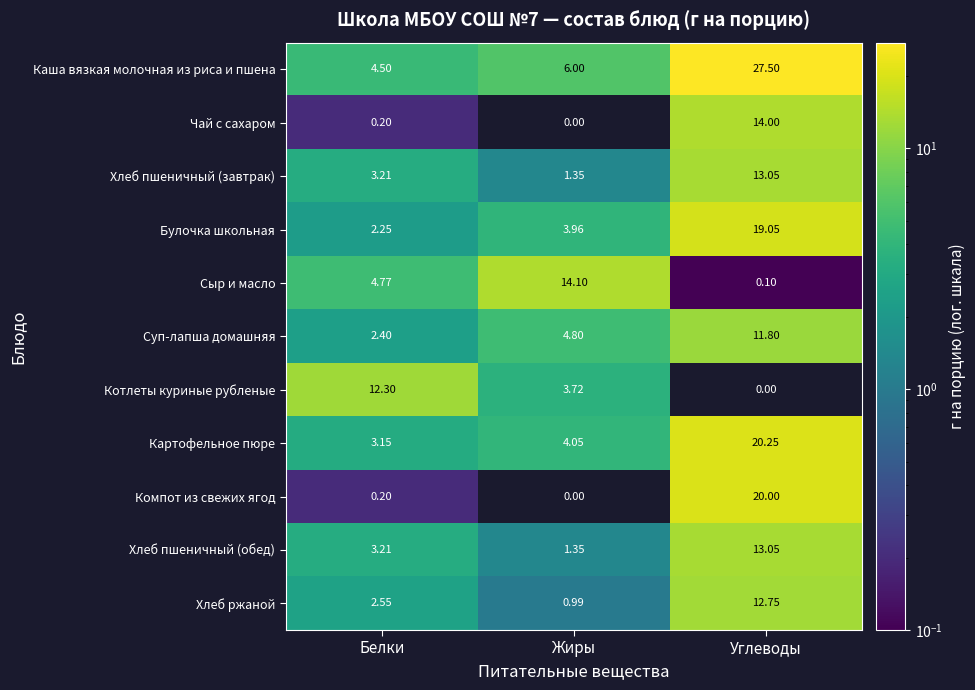

Where is Котлеты куриные рубленые nearest to the value 6?

Жиры